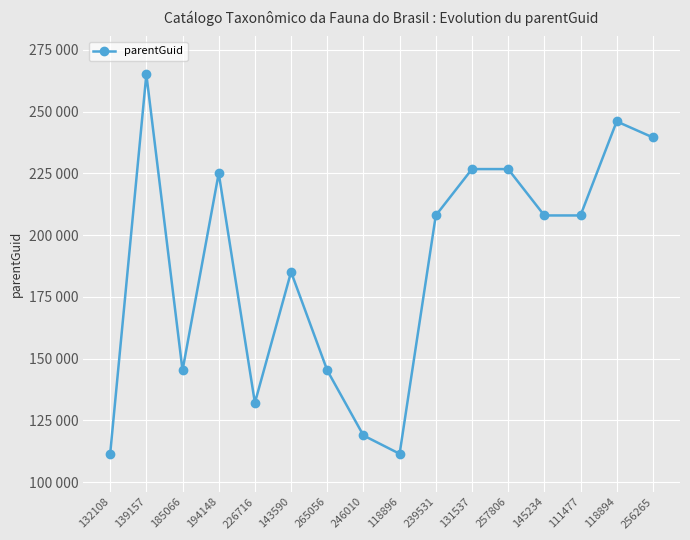

Does the chart have visible grid lines?

Yes